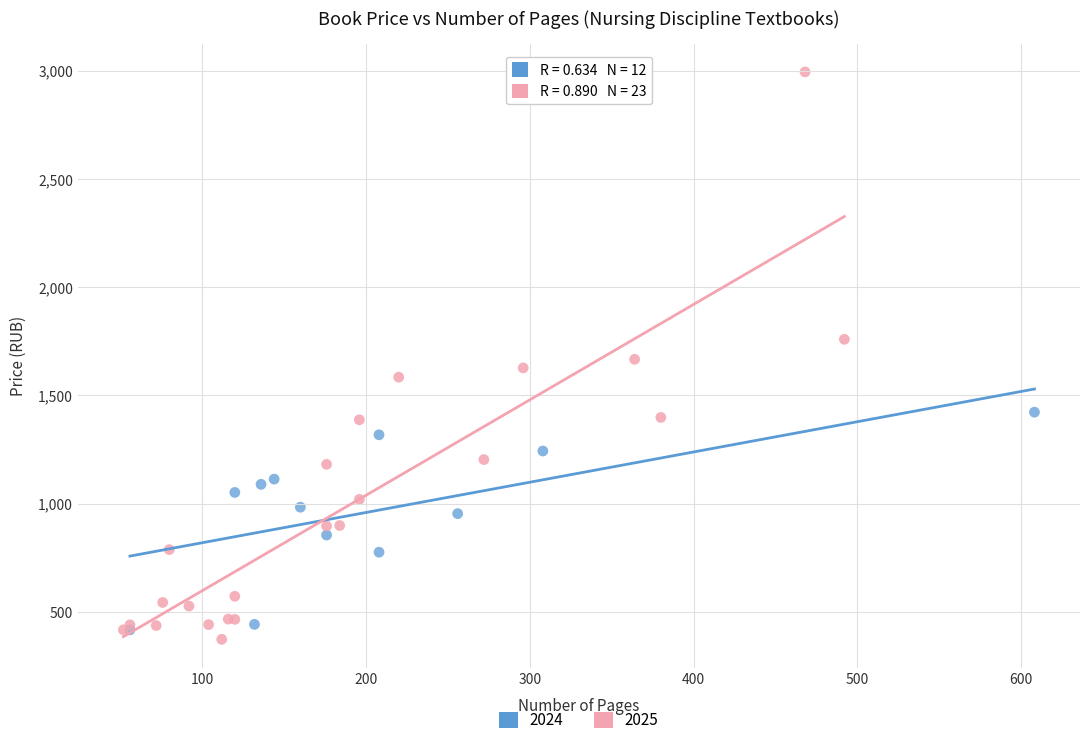

Which series contains the highest Y value?

2025